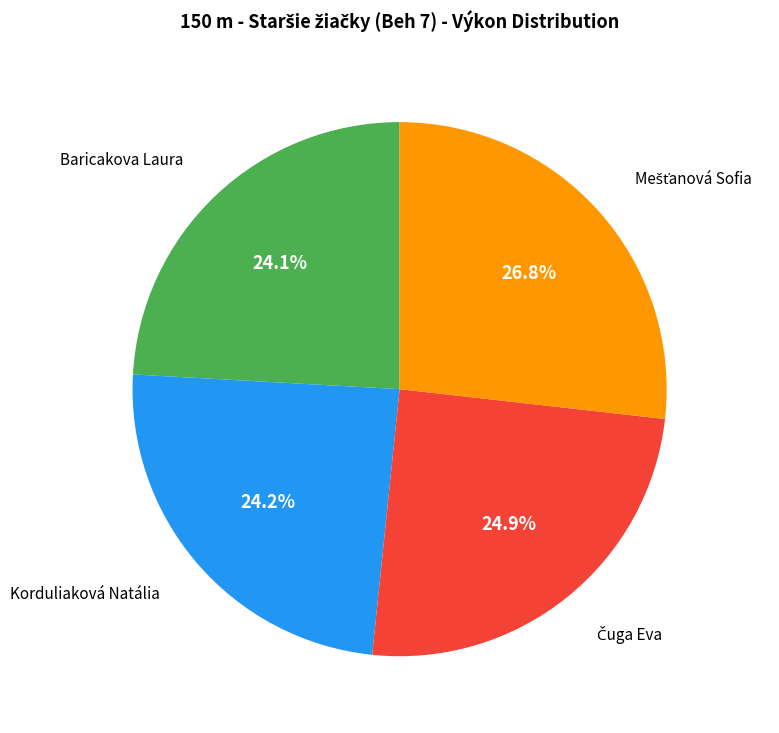

What percentage is NOT represented by Baricakova Laura?

75.9%